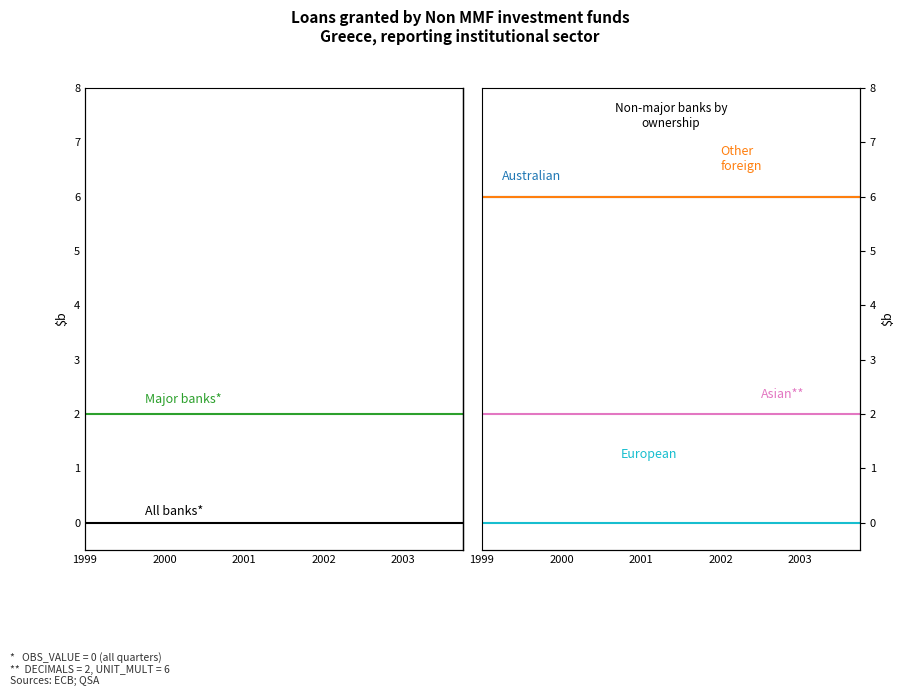

True or false: All banks and Australian cross at least once.

False